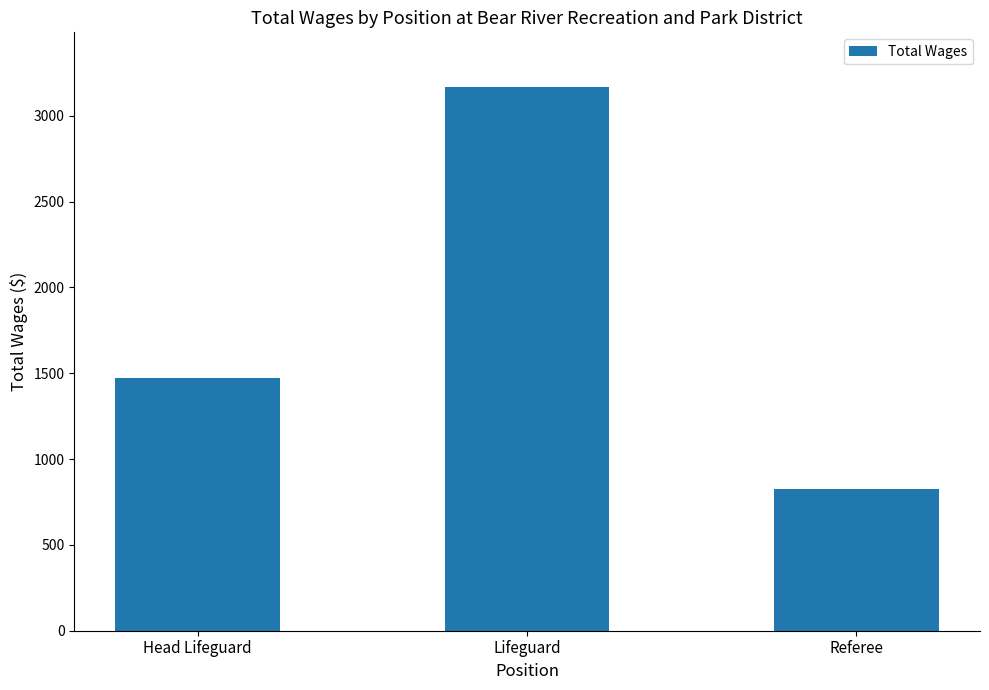

What is the label of the 1st bar from the left?

Head Lifeguard